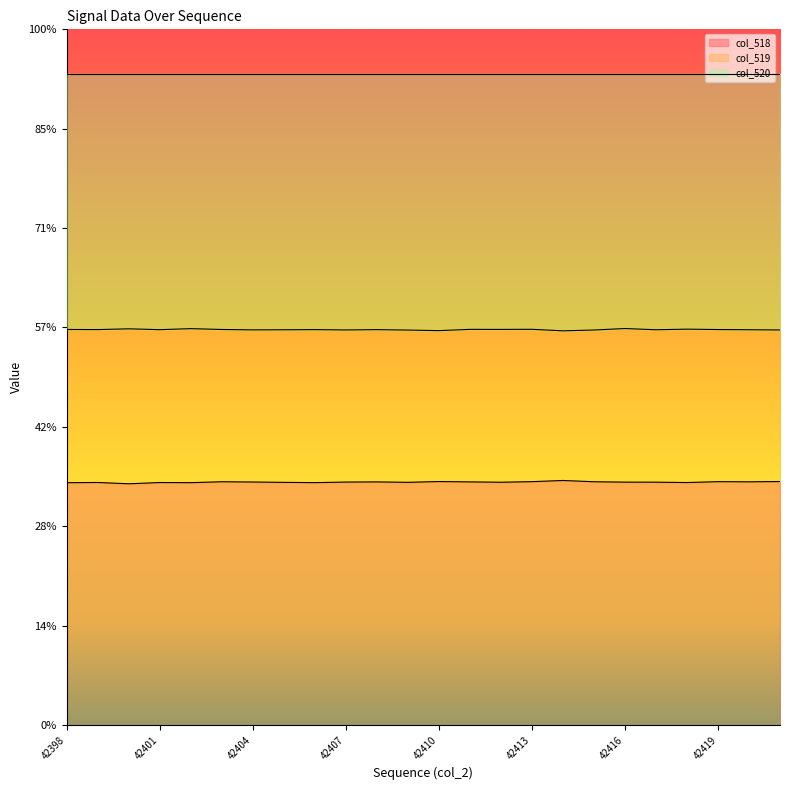

How many categories are shown in the chart?

24